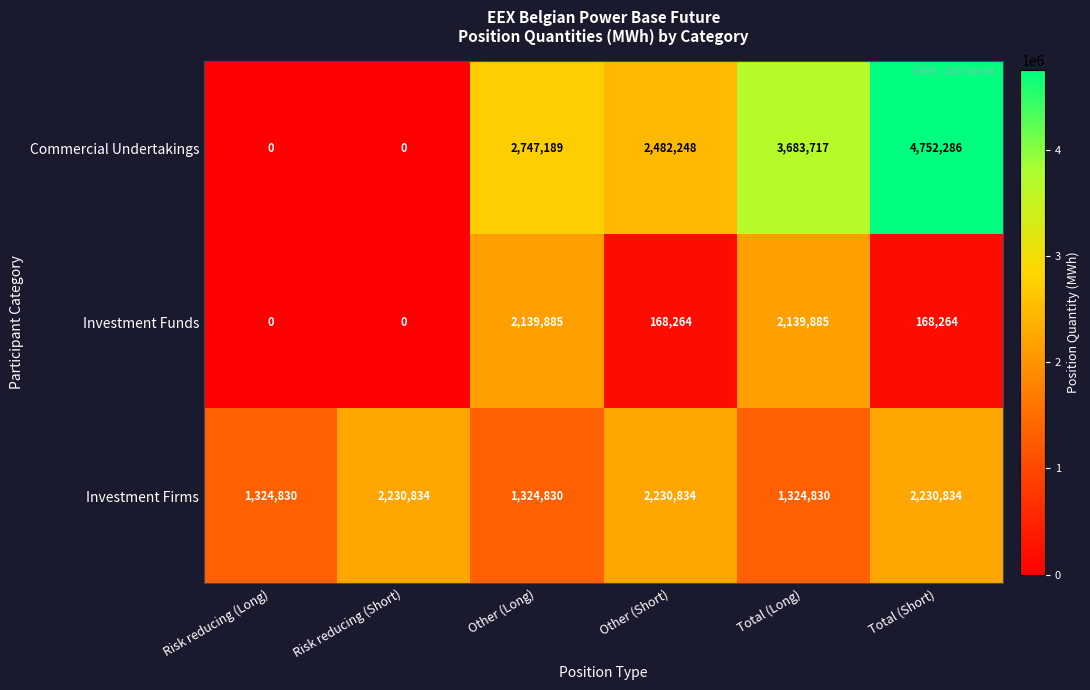

List the series in order of their overall mean, highest first.

Commercial Undertakings, Investment Firms, Investment Funds